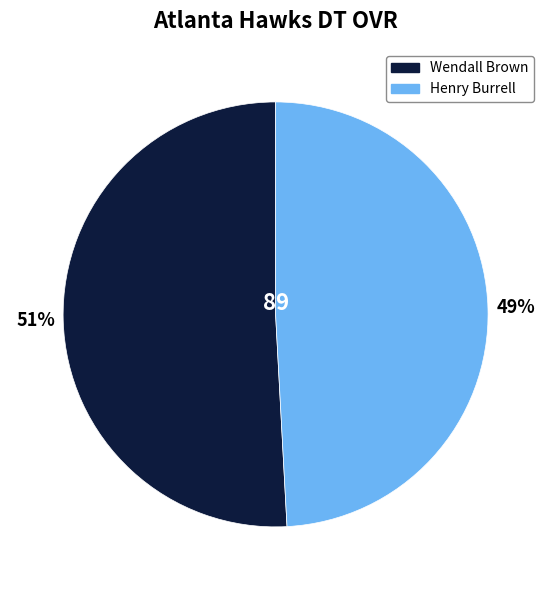

To the nearest percent, what portion does Henry Burrell represent?

49%